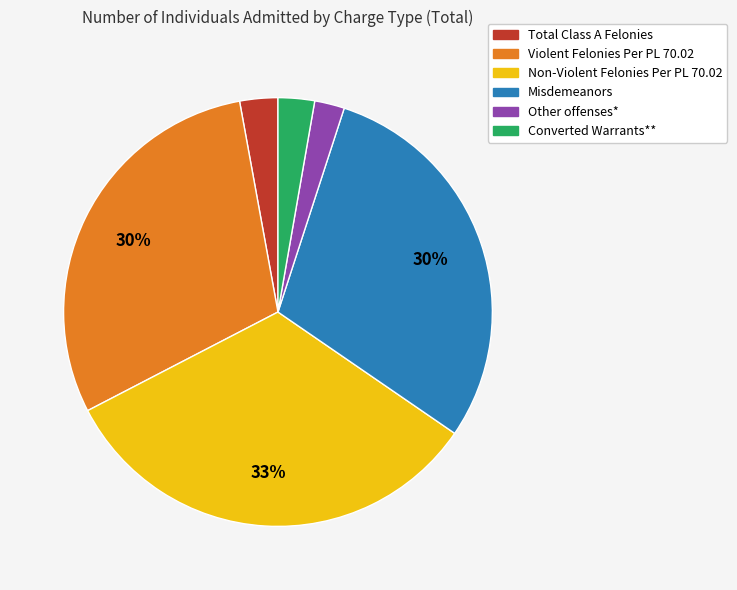

What percentage is the Total Class A Felonies slice, to the nearest percent?

3%